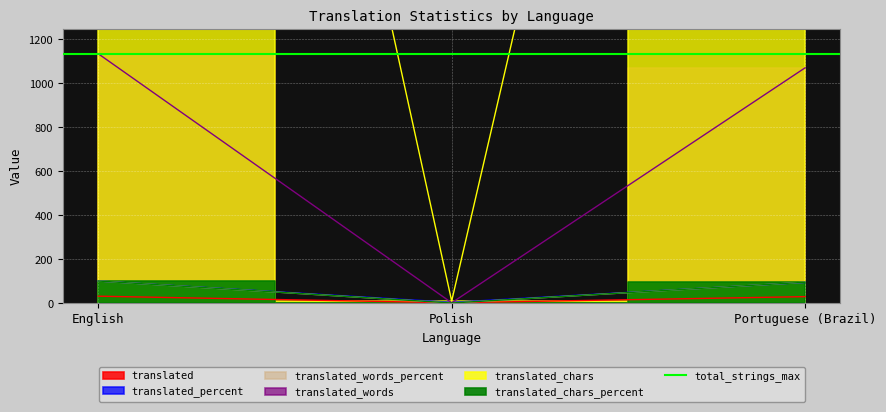

The translated_percent series shows 139.7 at English. True or false?

False